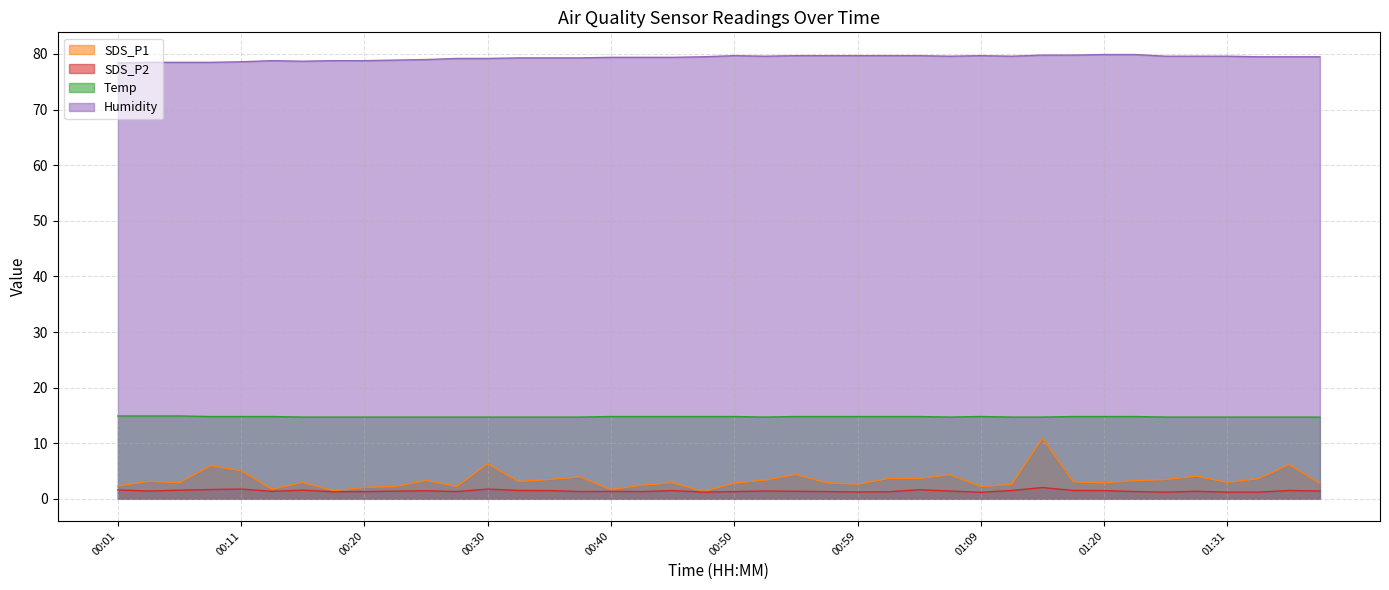

At which category is the sum across all series the highest?

01:14